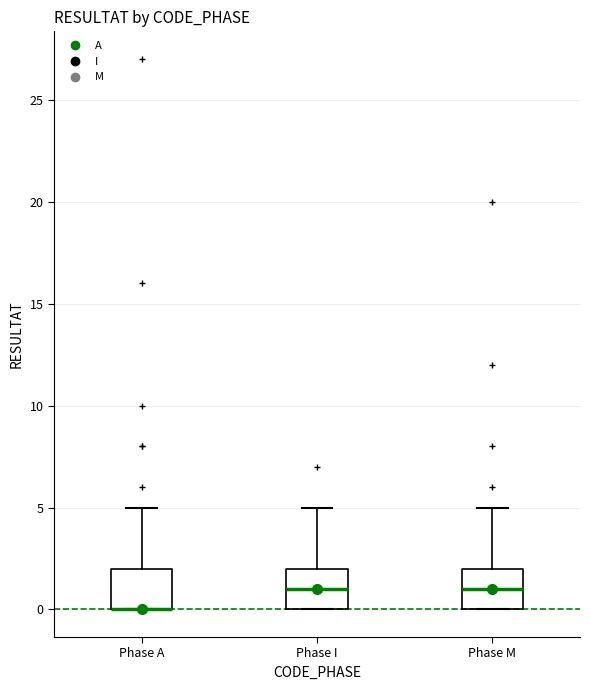

Reading left to right, transcribe this box plot: for each box, give where its median line is, the range the box spans, and where its two whiskers end, as read against the y-axis. The values are not printed on the chart, so give them approximately, as read against the axis.

Phase A: median 0 (drawn on the box's lower edge), box 0 to 2, whiskers 0 to 5
Phase I: median 1, box 0 to 2, whiskers 0 to 5
Phase M: median 1, box 0 to 2, whiskers 0 to 5